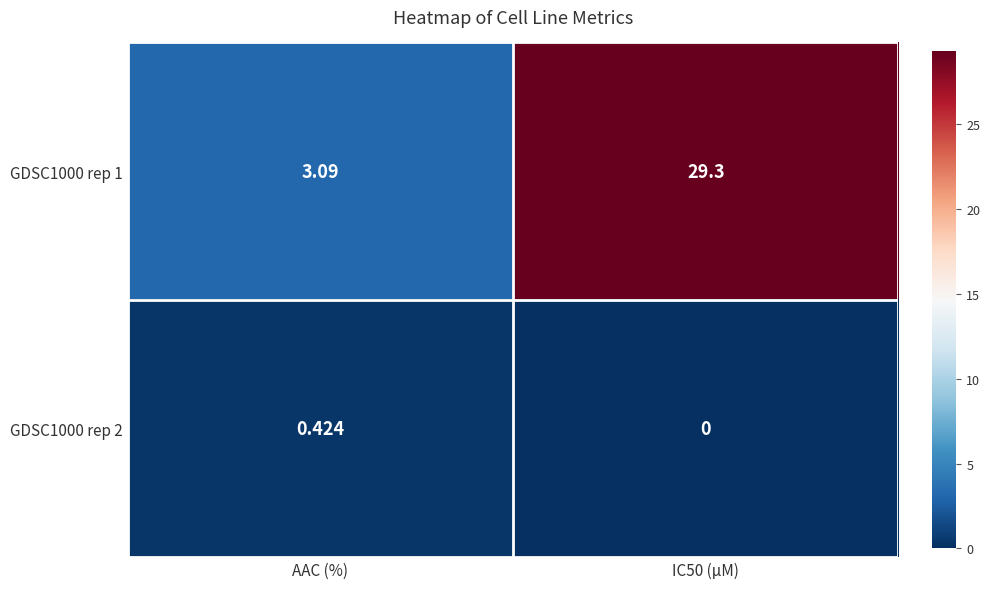

Which category has the highest value in the GDSC1000 rep 2 series?

AAC (%)